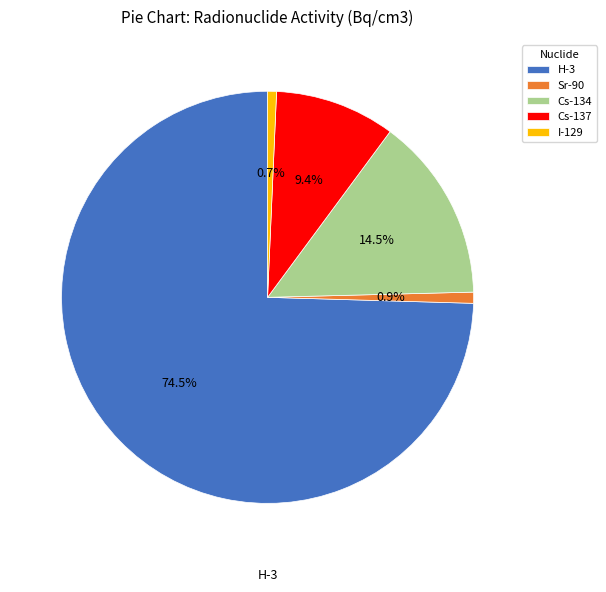

Which slice is the largest?

H-3